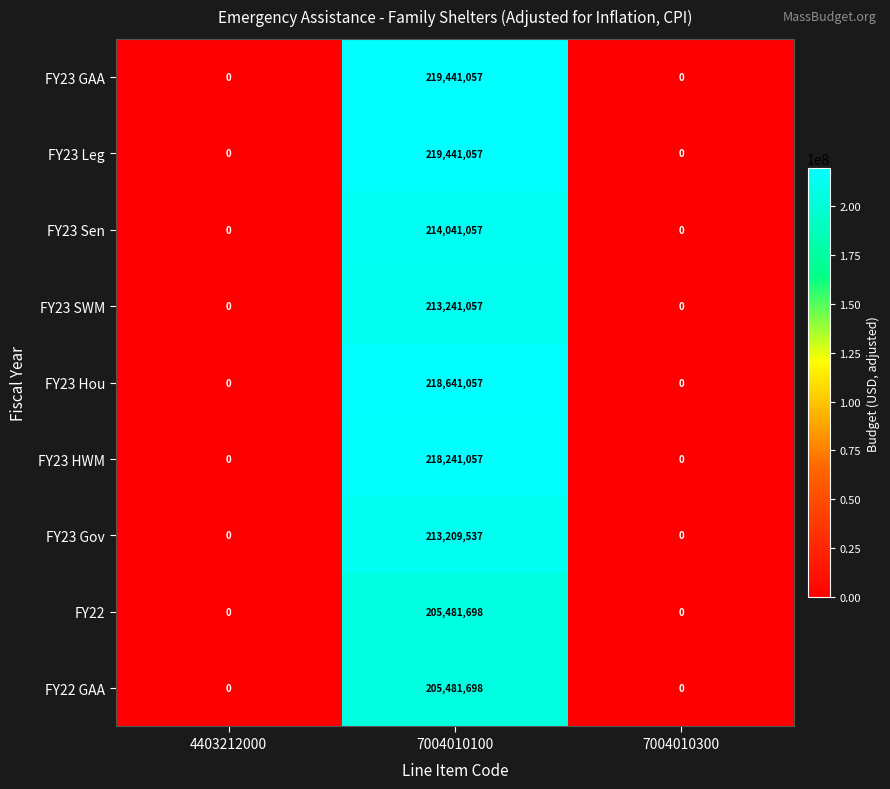

What is the maximum value shown in the chart?

219441057